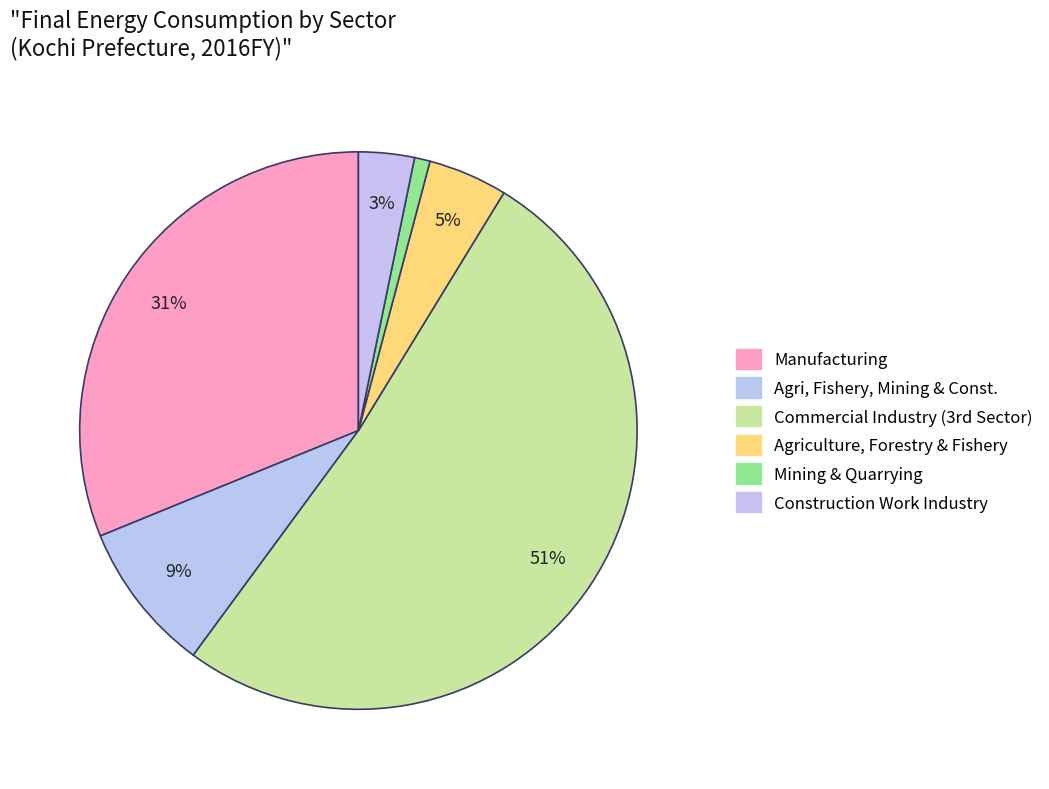

How many slices are in this pie chart?

6